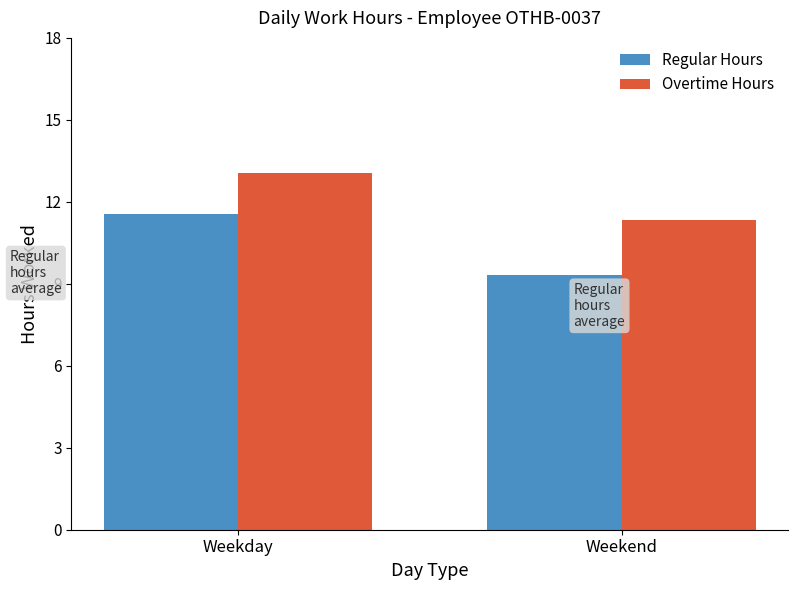

Rank the series at Weekday from lowest to highest value.

Regular Hours, Overtime Hours